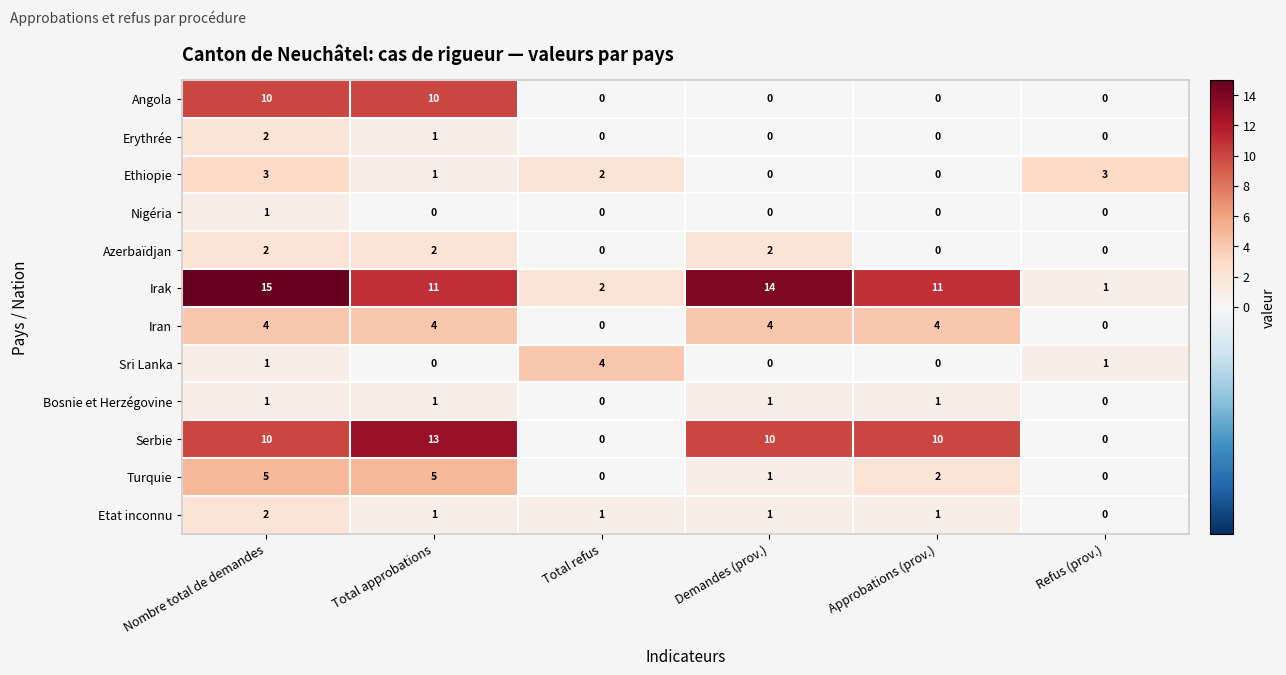

Which category has the highest value across all series?

Nombre total de demandes